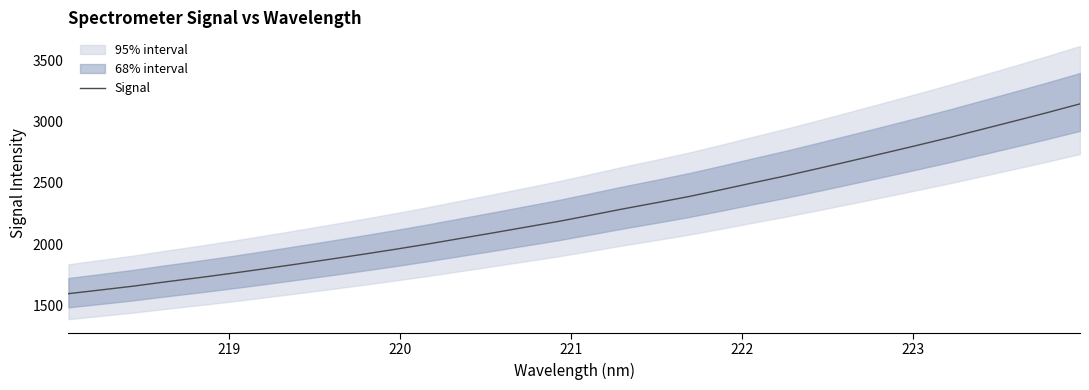

What is the highest value of the Signal series?

3142.8